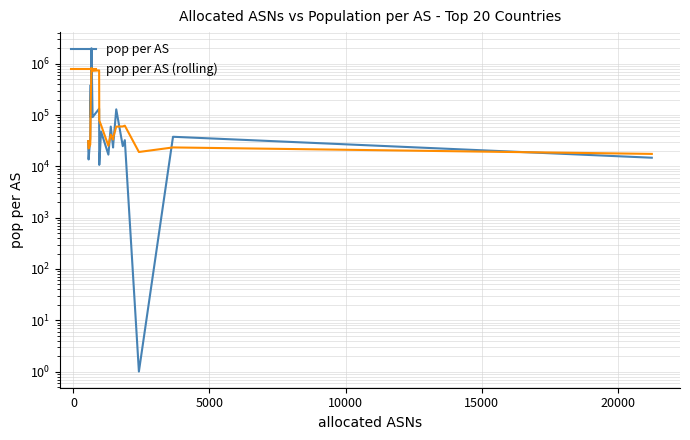

Reading left to right, extract all data points from this chart.

pop per AS: 31122.0	13676.0	35701.0	387517.0	91098.0	2013020.0	91361.0	133622.0	10711.0	48032.0	16986.0	59838.0	23380.0	26273.0	129636.0	24819.0	32544.0	1.0	37850.0	14784.0
pop per AS (rolling): 31122.0	22399.0	26833.0	145631.3	171438.7	830545.0	731826.3	746001.0	78564.7	64121.7	25243.0	41618.7	33401.3	36497.0	59763.0	60242.7	62333.0	19121.3	23465.0	17545.0